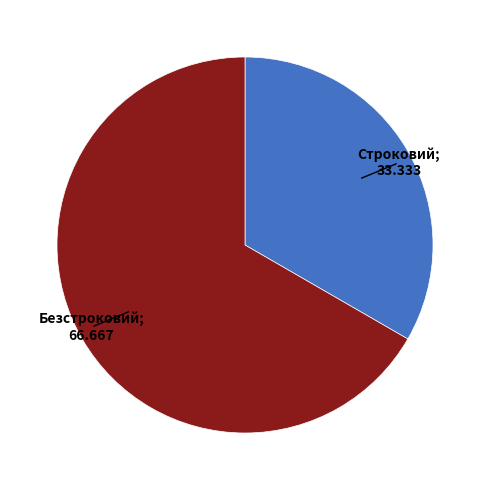

Is there a majority slice in this chart?

Yes